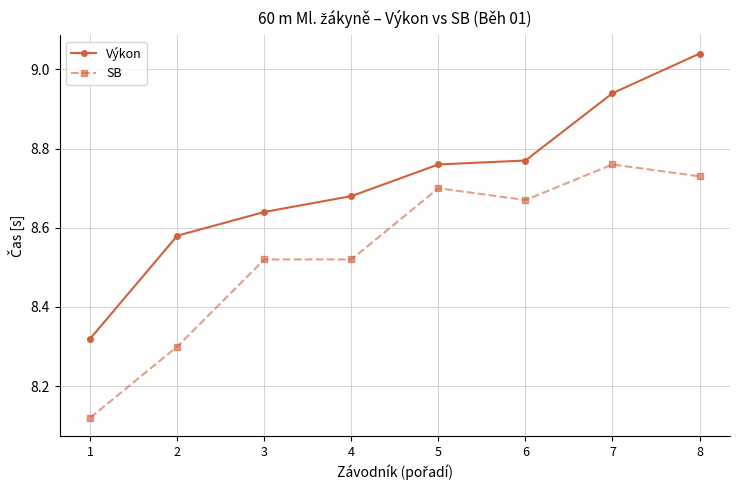

What is the sum of the SB values at 5 and 8?

17.4